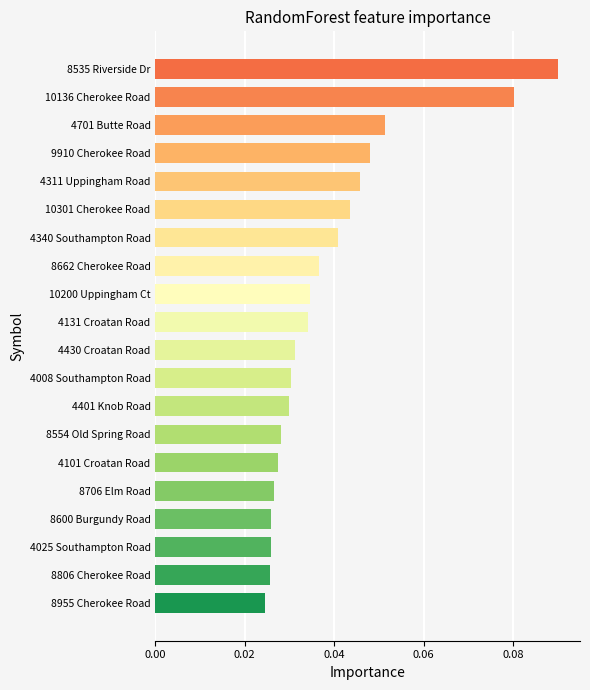

What is the sum of all values?

0.8